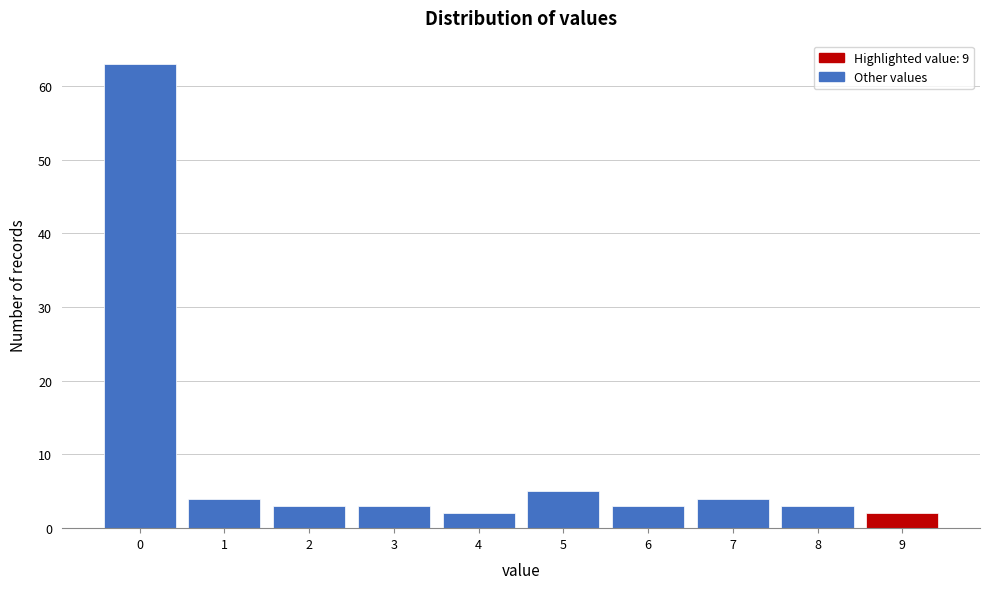

Reading right to left, what are all the values shown in this chart?

2	3	4	3	5	2	3	3	4	63